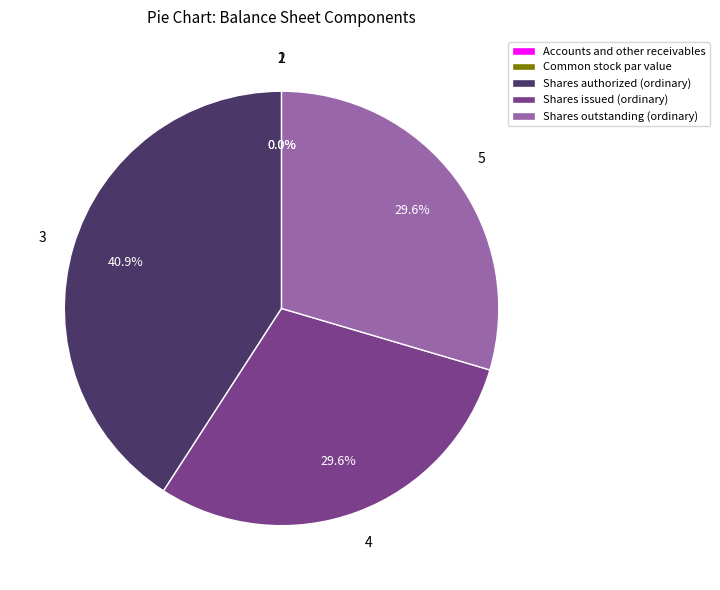

To the nearest percent, what is the average slice percentage?

20%